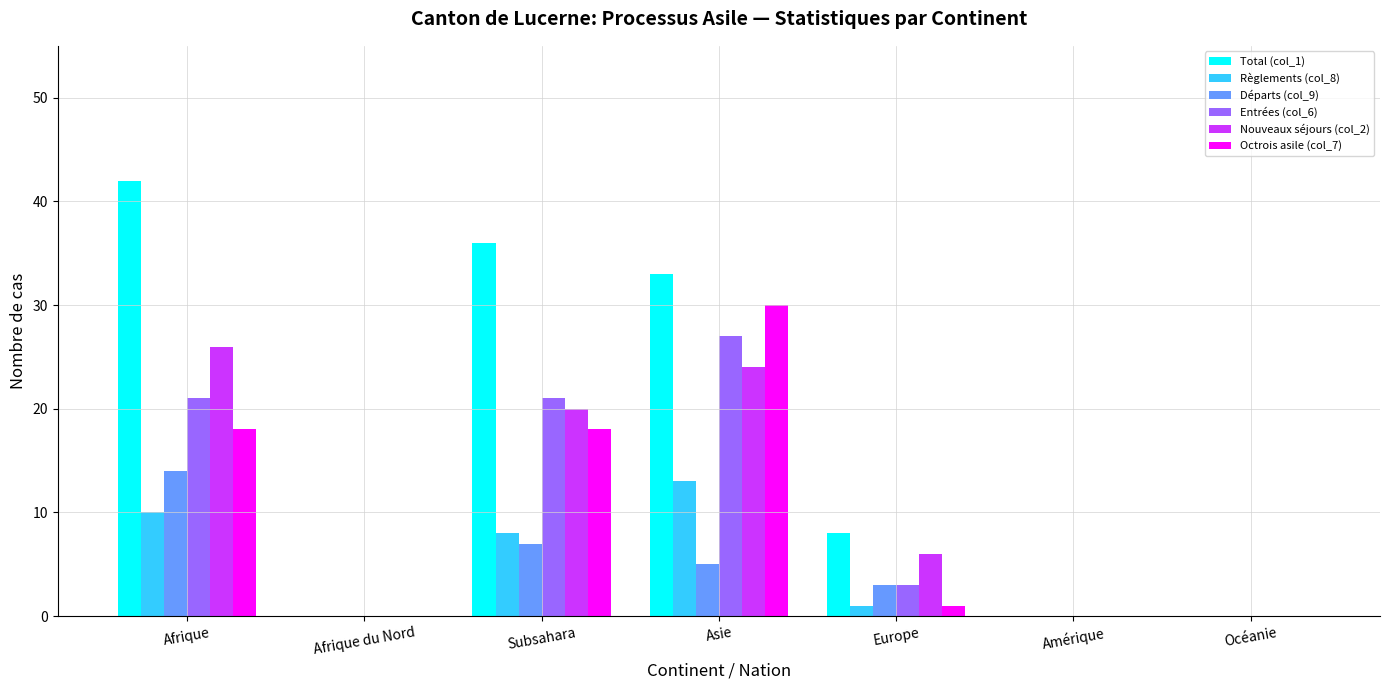

Count the number of data series in this chart.

6